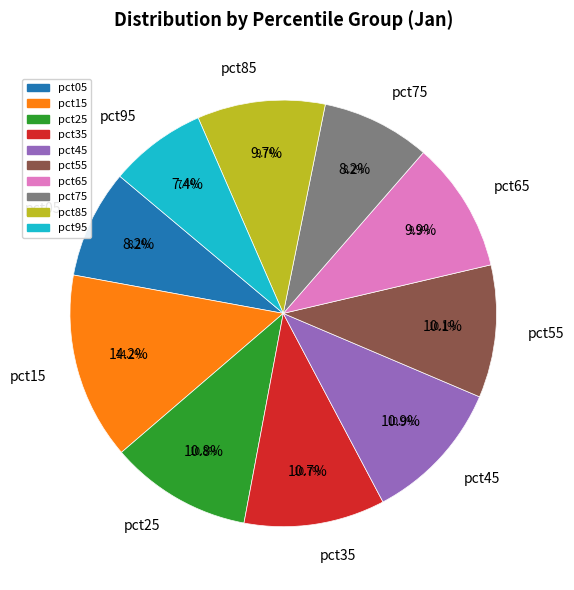

To the nearest percent, what percentage of the pie is pct25?

11%